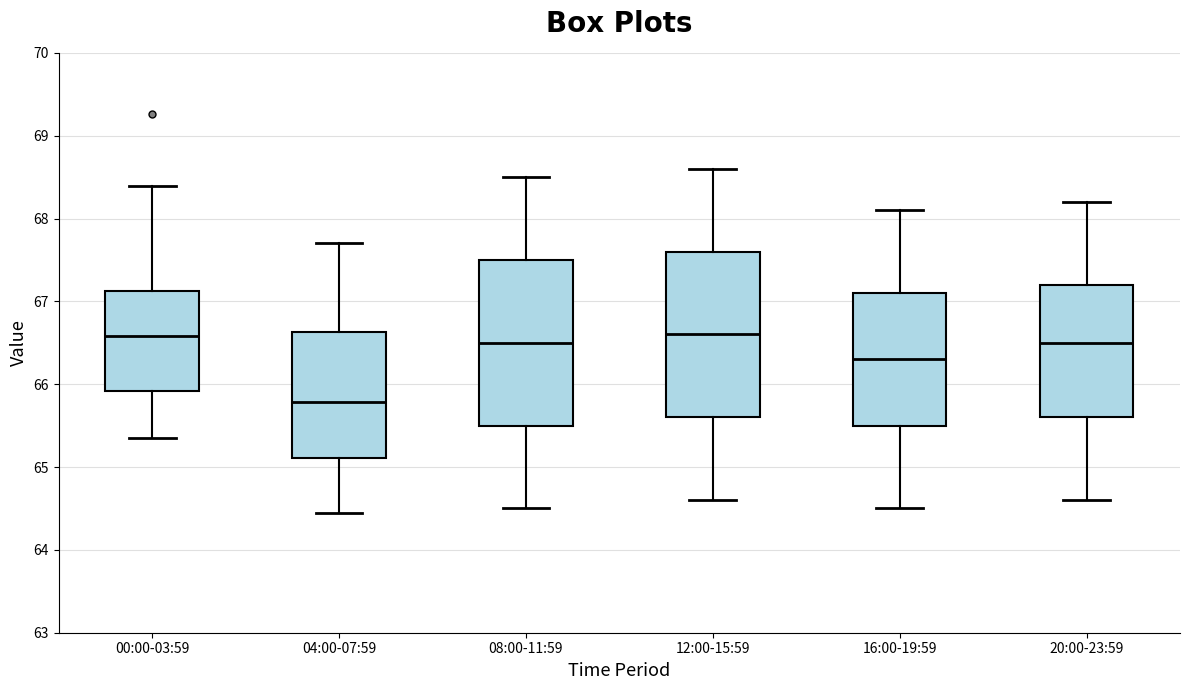

Which box's median line is the lowest?

04:00-07:59